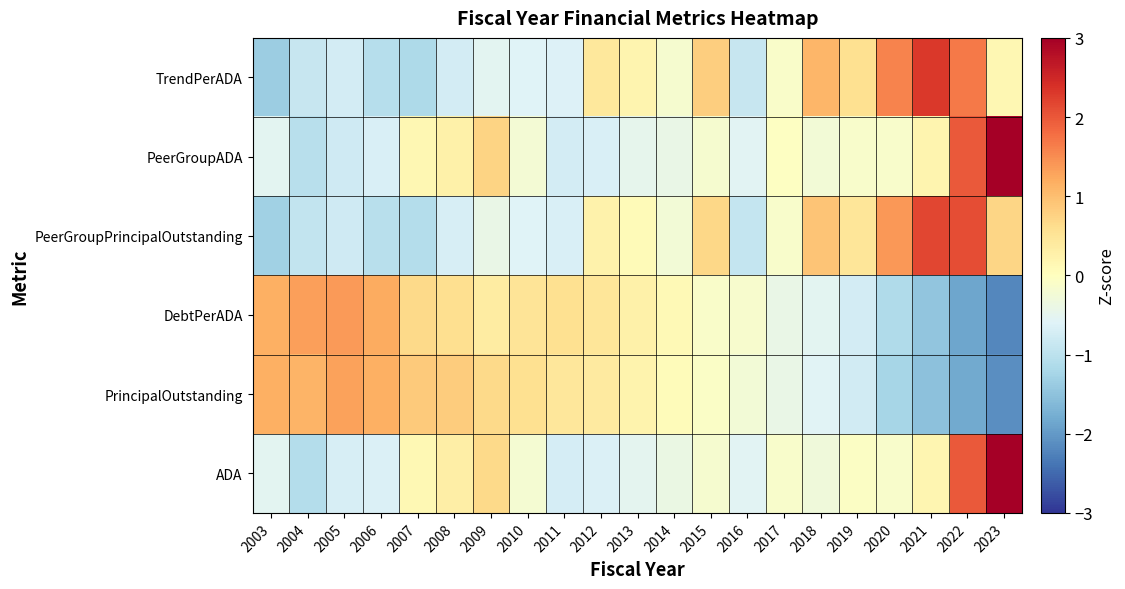

What is the greatest value displayed?

3.5